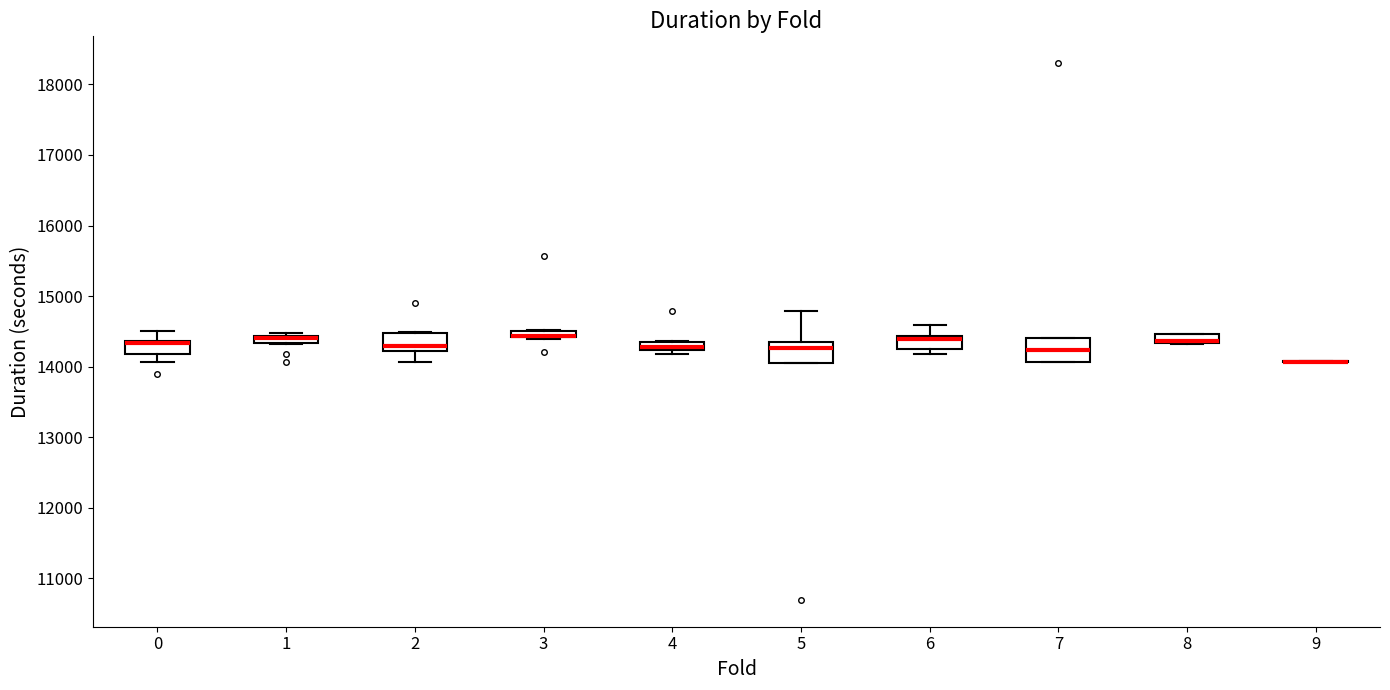

Where does the lower whisker of the box at x = 2 end on the y-axis? The values are not printed on the chart, so give them approximately, as read against the axis.

14100